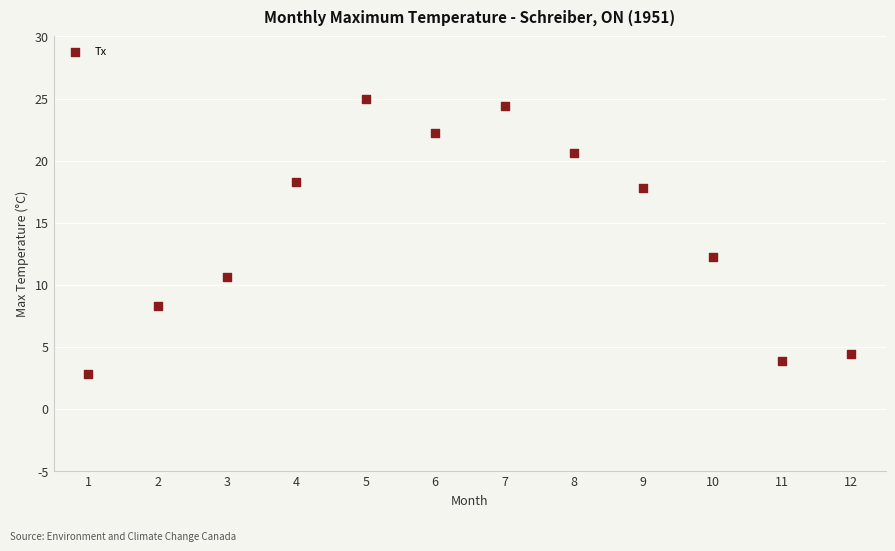

What Y value in the scatter plot is closest to 13?

12.2